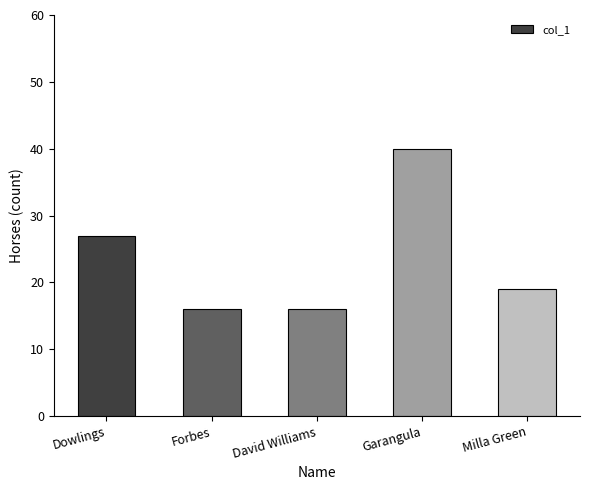

What is the difference between the values at Dowlings and Forbes?

11